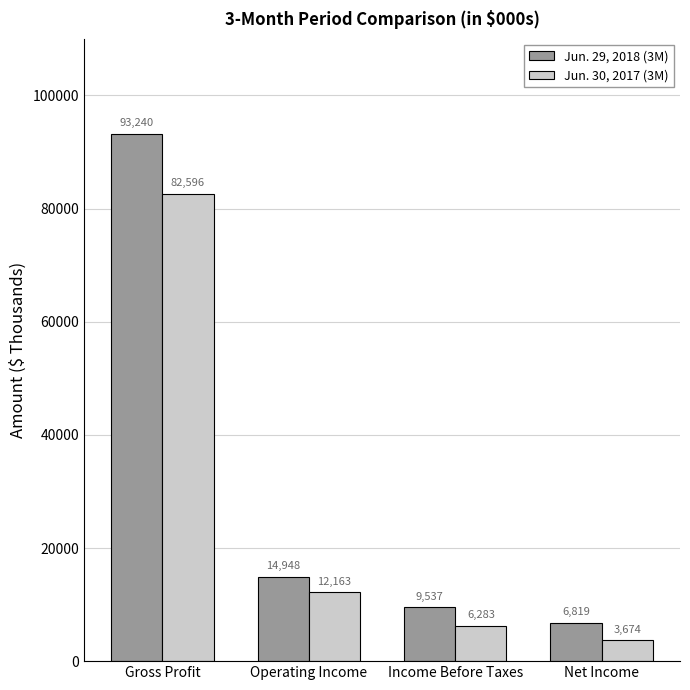

What is the difference between the maximum and minimum values in the Jun. 29, 2018 (3M) series?

86421